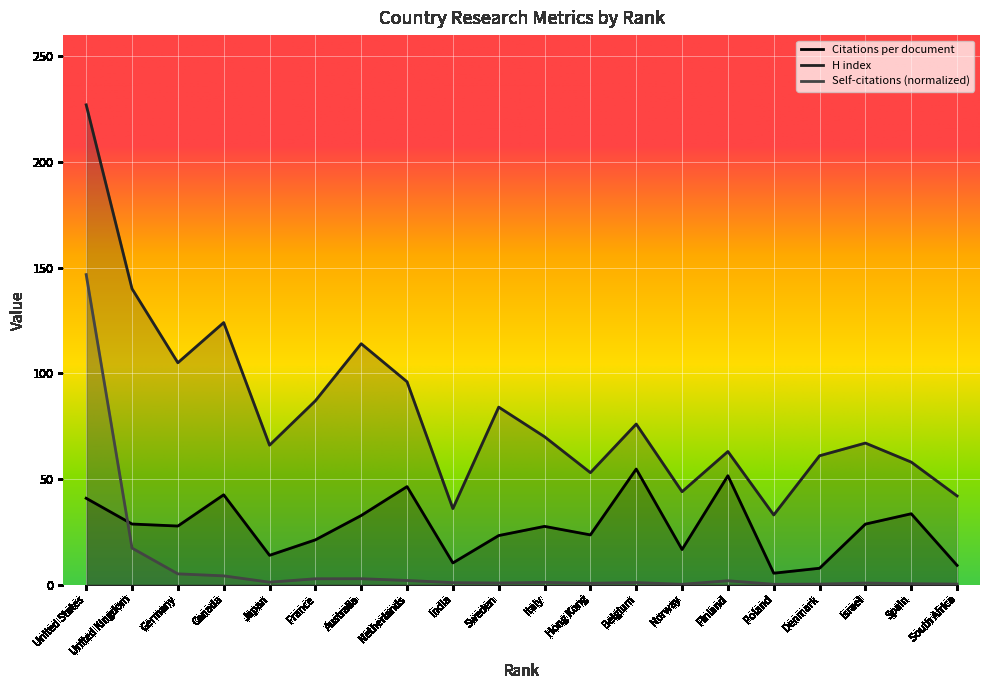

At Belgium, list the series in order from smallest to largest.

Self-citations (normalized), Citations per document, H index